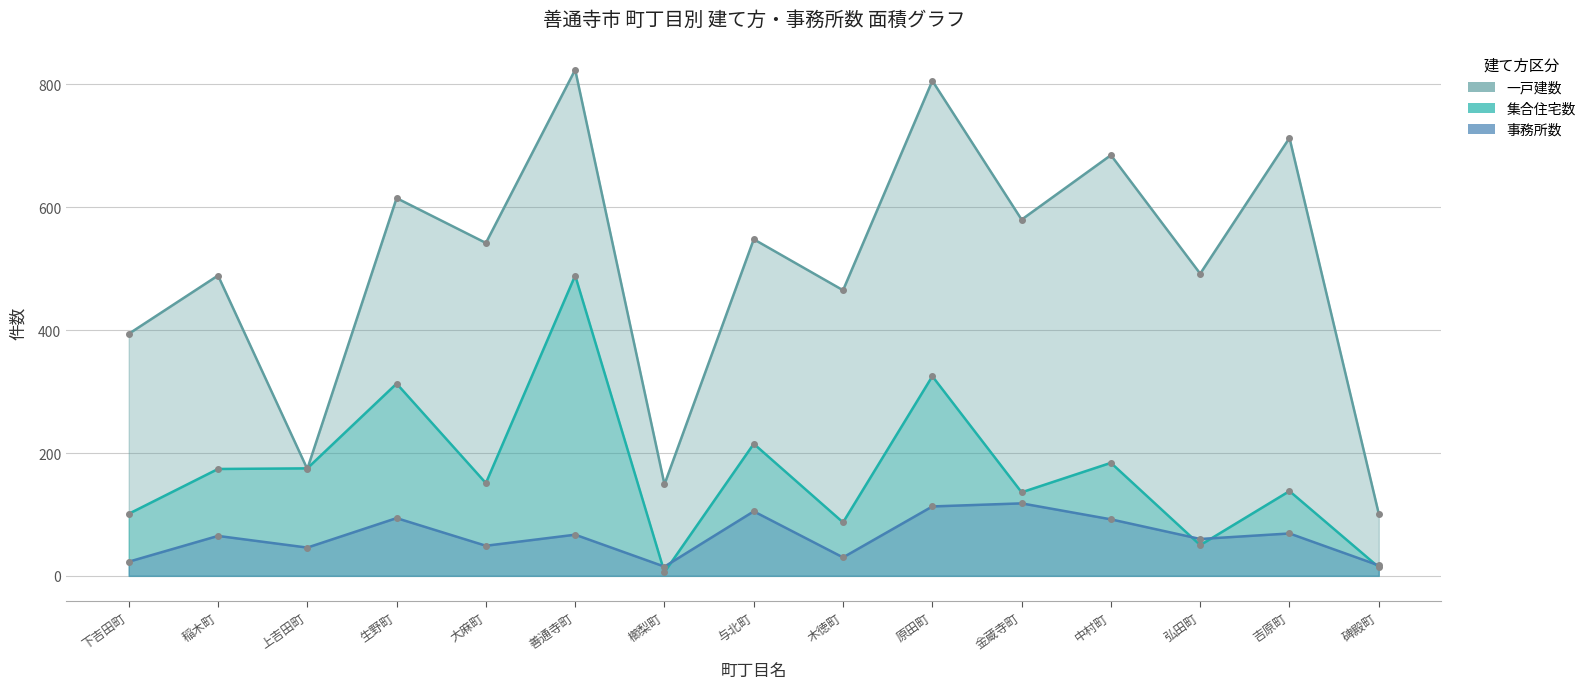

True or false: 集合住宅数 has more than 2 points higher than both neighbors.

True